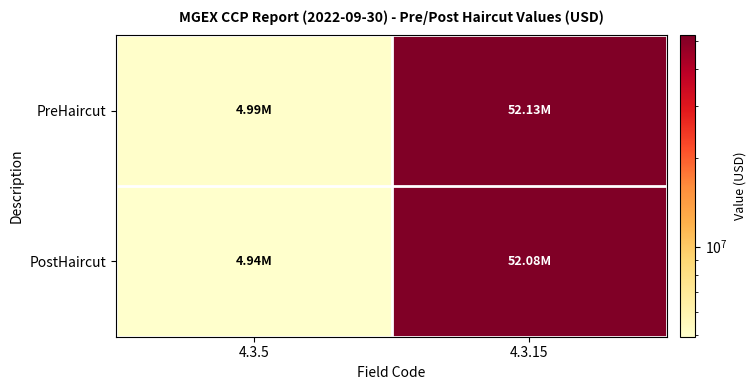

Reading left to right, transcribe all the data shown in this chart.

PreHaircut: 4.3.5=4988100	4.3.15=52134100
PostHaircut: 4.3.5=4938219	4.3.15=52084219